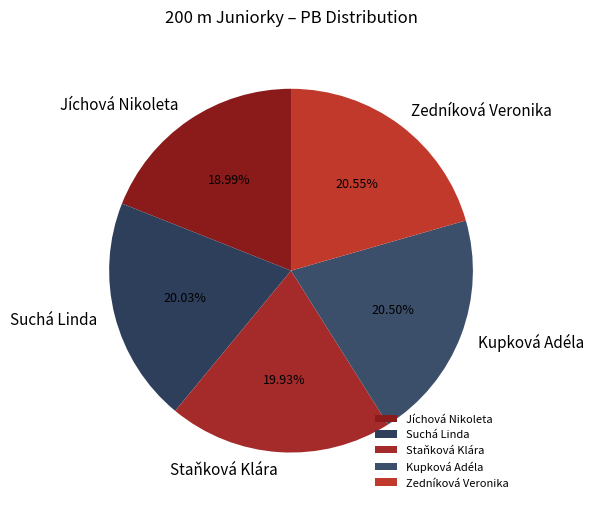

How many slices are in this pie chart?

5